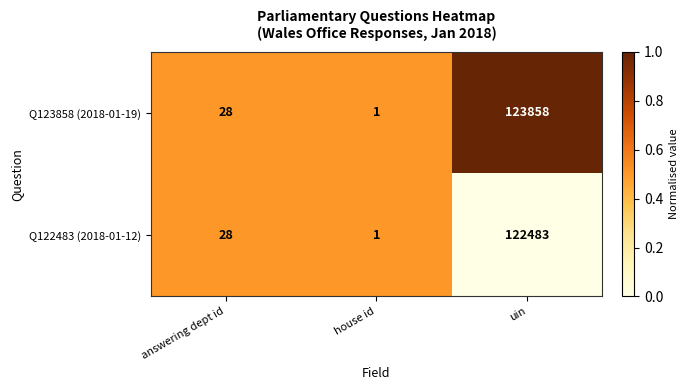

Reading right to left, transcribe all the data shown in this chart.

Q123858 (2018-01-19): 123858	1	28
Q122483 (2018-01-12): 122483	1	28